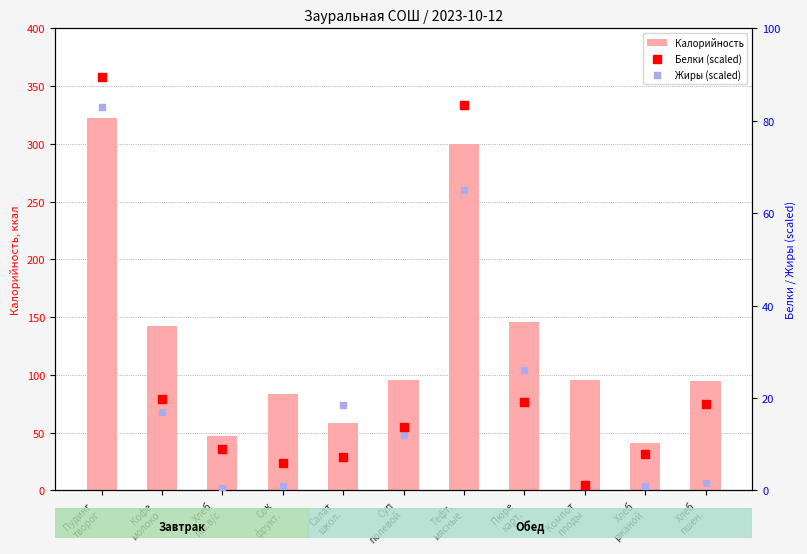

At which category is the sum across all series the highest?

Пудинг
творог